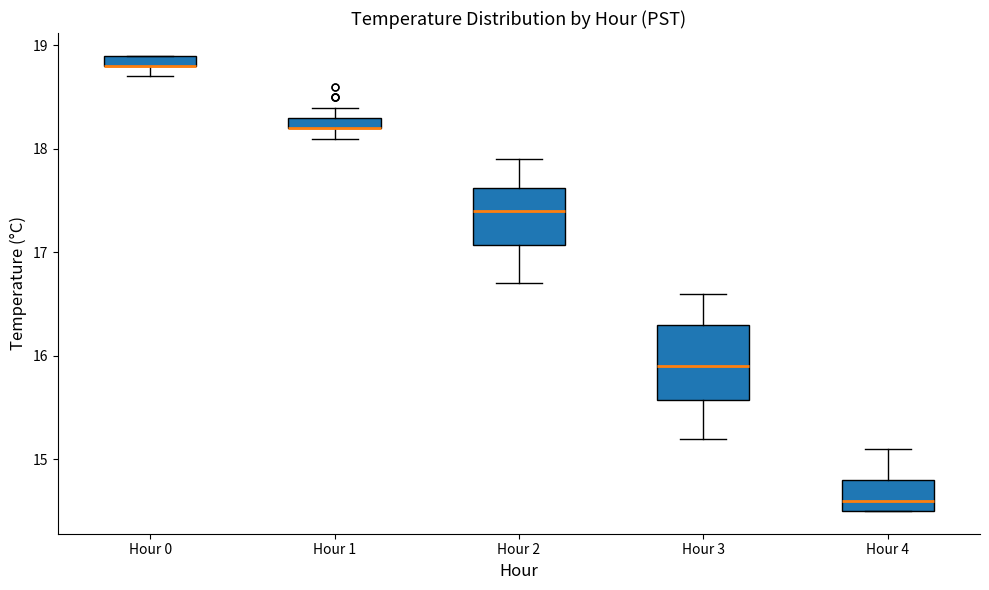

Where is the lower edge of the box for Hour 0 on the y-axis? The values are not printed on the chart, so give them approximately, as read against the axis.

18.8